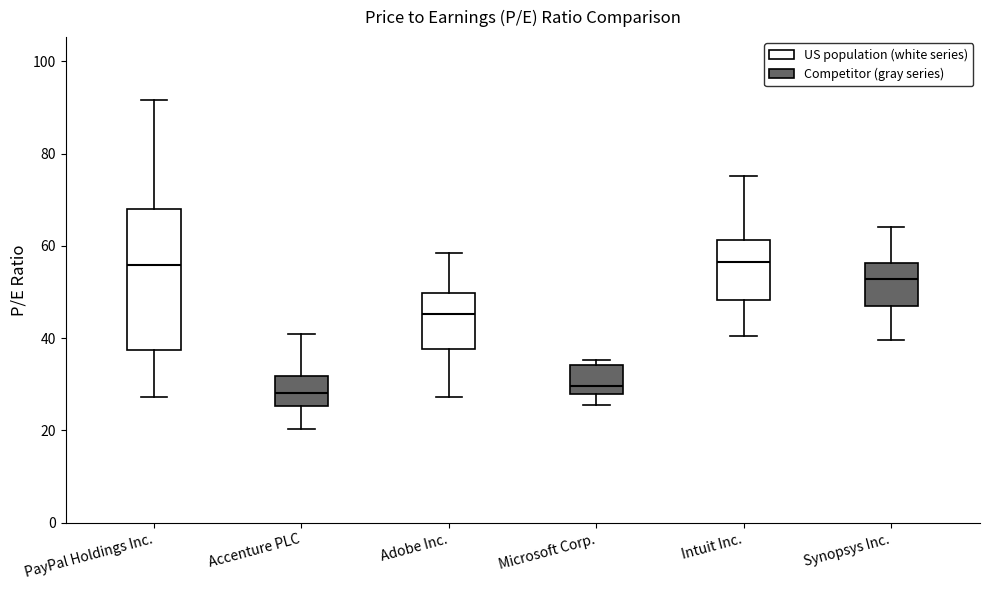

Which box is the tallest, from its lower edge to its upper edge?

PayPal Holdings Inc.